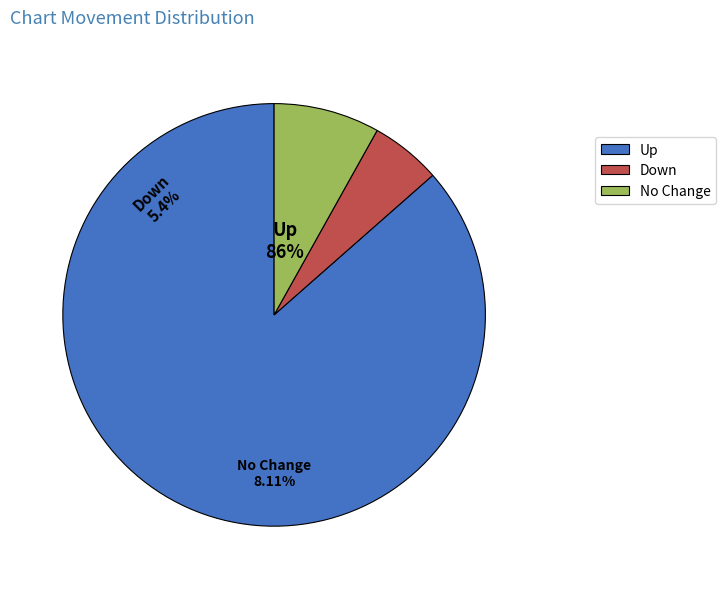

How many segments does this pie chart have?

3